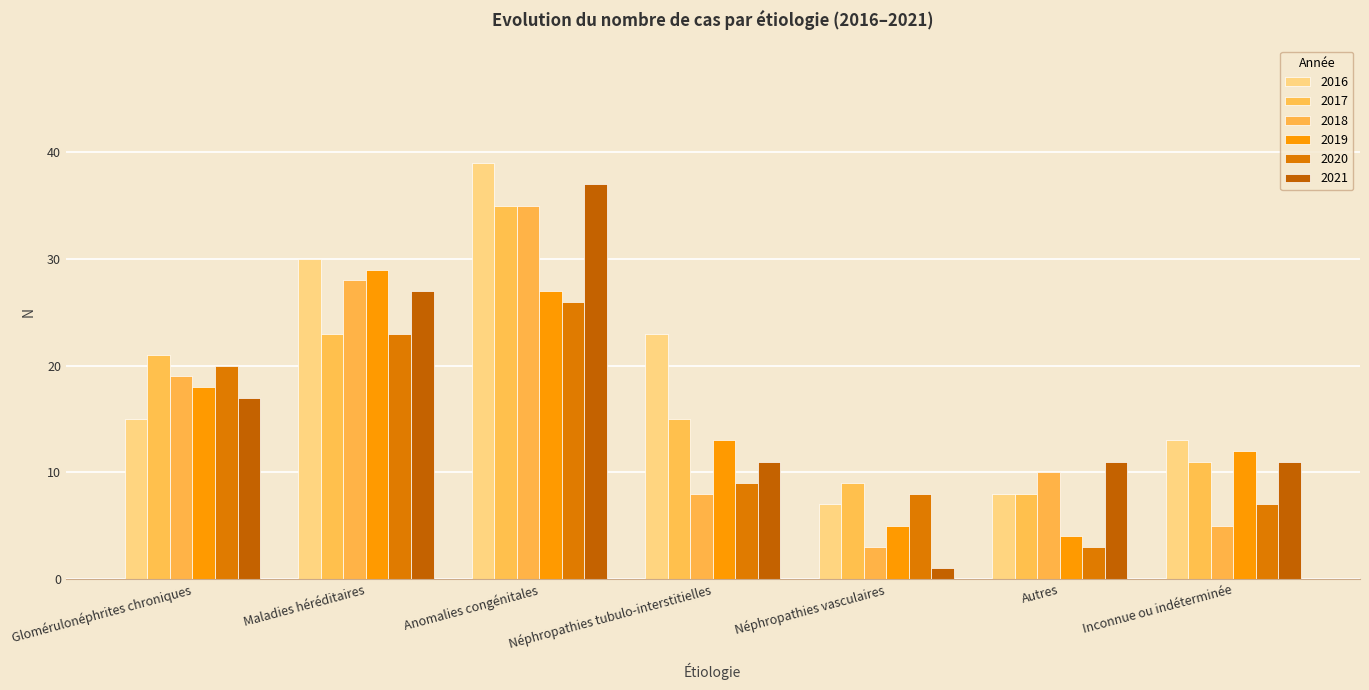

What is the label of the 7th bar from the left?

Inconnue ou indéterminée